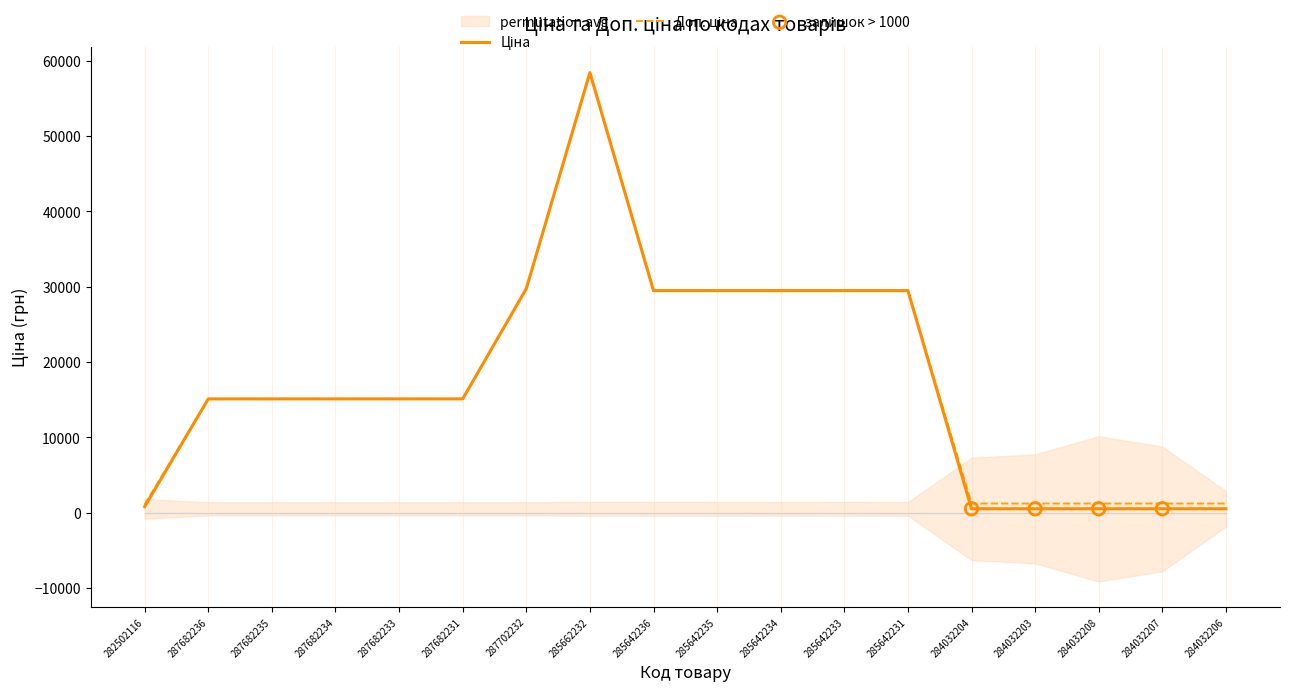

Which series reaches the minimum Y coordinate?

Ціна